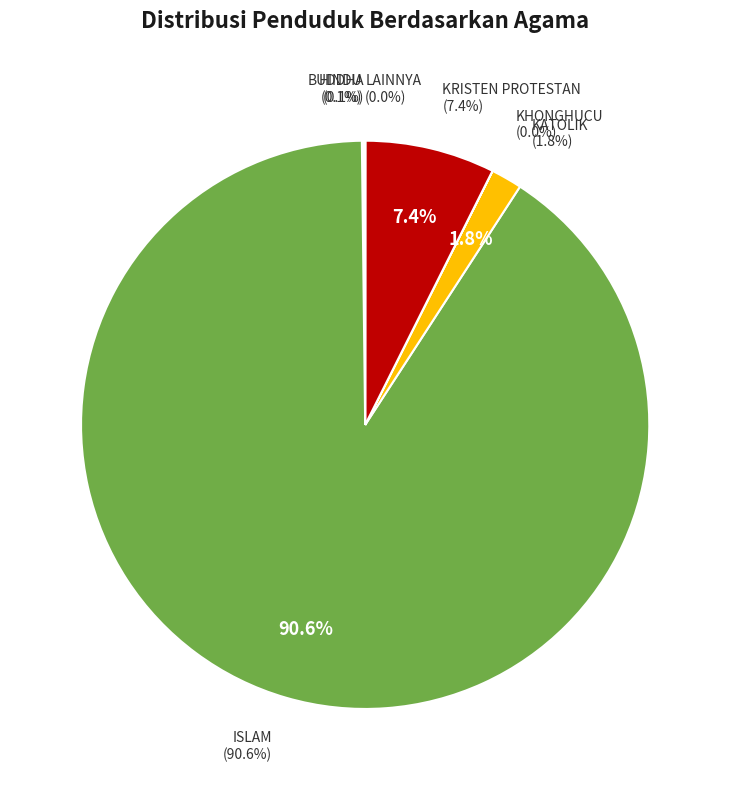

To the nearest percent, what is the combined percentage of ISLAM and KHONGHUCU?

91%